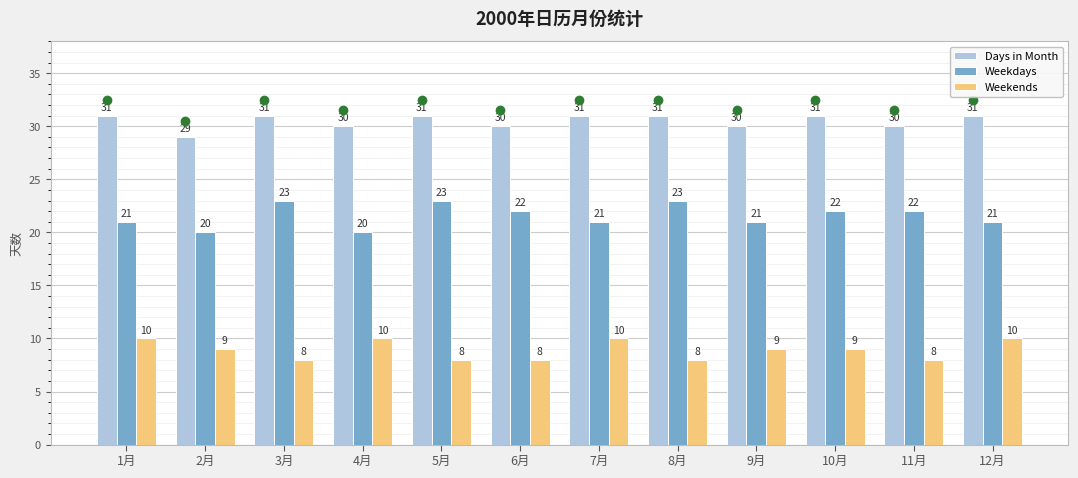

What is the greatest value displayed?

31